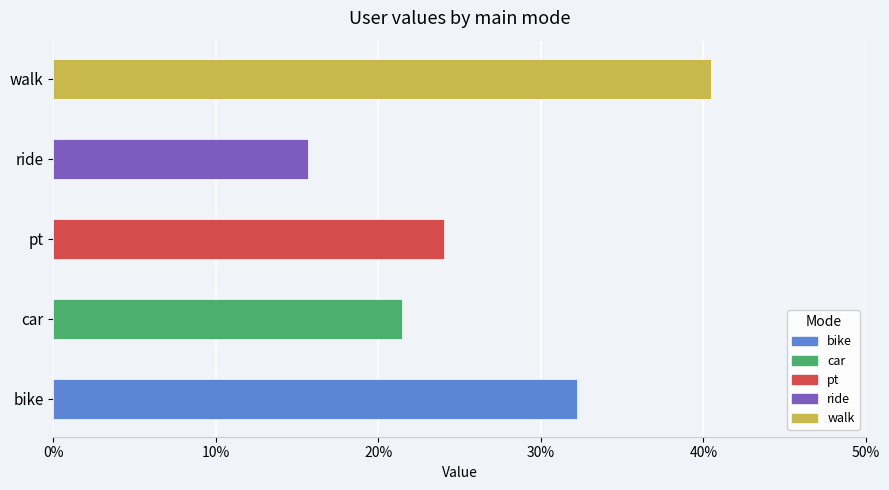

What is the maximum value shown in the chart?

0.4